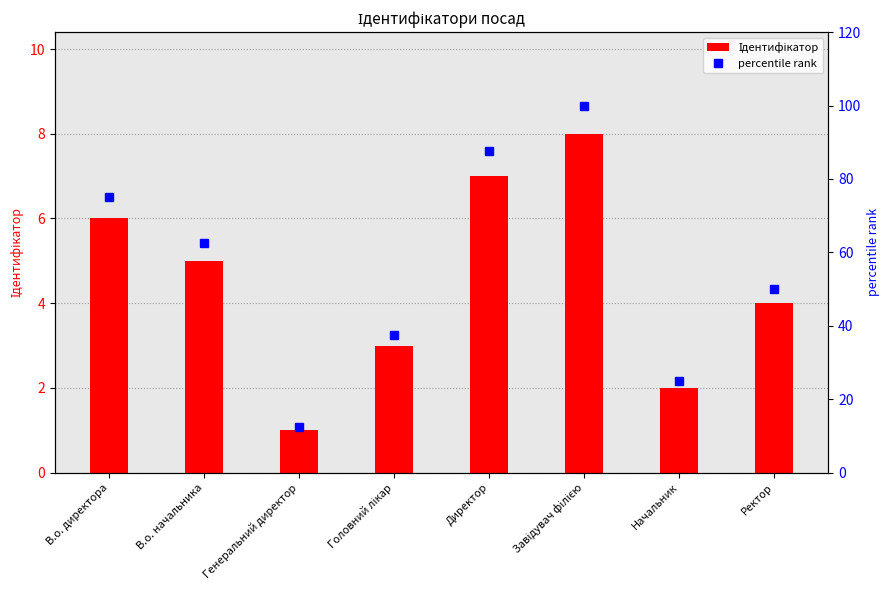

What are all the series names shown in the legend?

Ідентифікатор, percentile rank